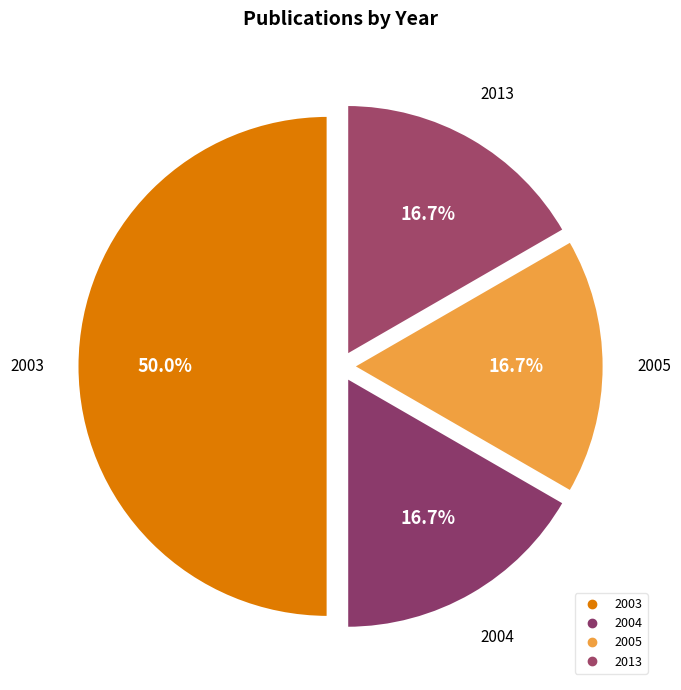

True or false: 2013 accounts for 17% of the total.

True